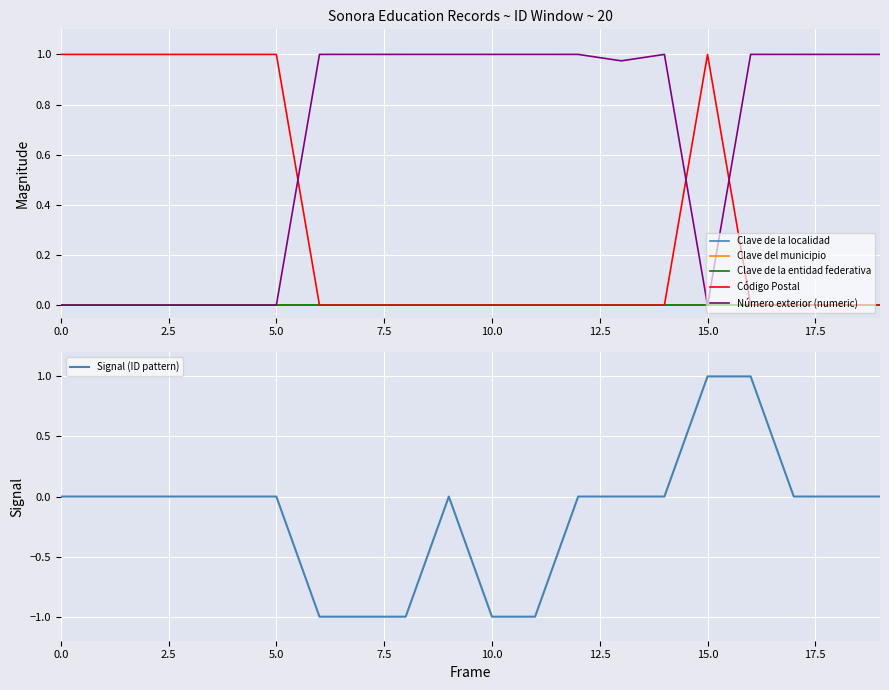

What is the maximum value shown in the chart?

1.0